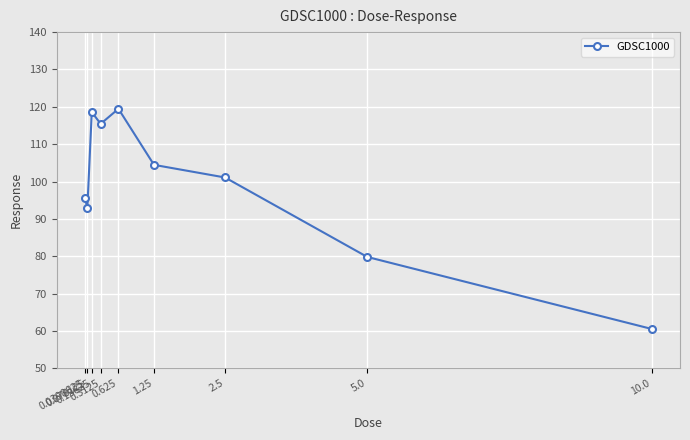

What is the ratio of the value at 1.25 to the value at 0.078125?

1.1